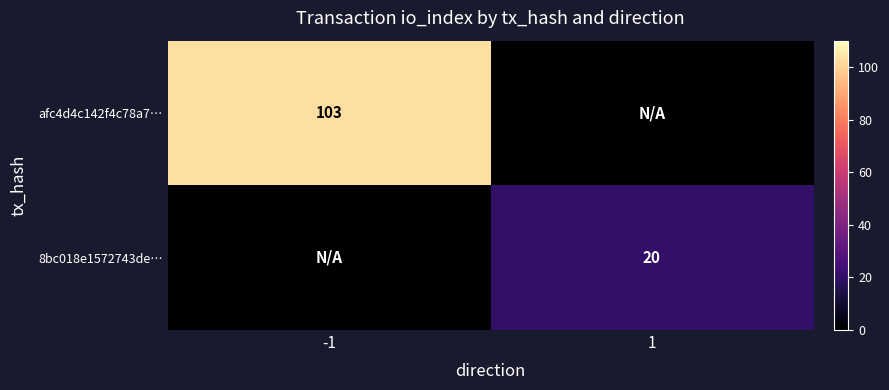

List the labels in order of 8bc018e1572743de… value, smallest first.

-1, 1